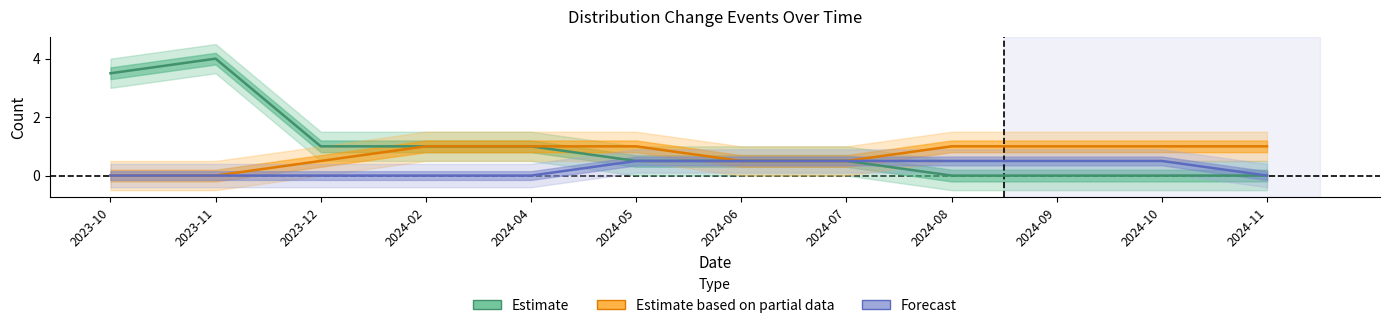

Does the chart display data point markers on the line(s)?

No